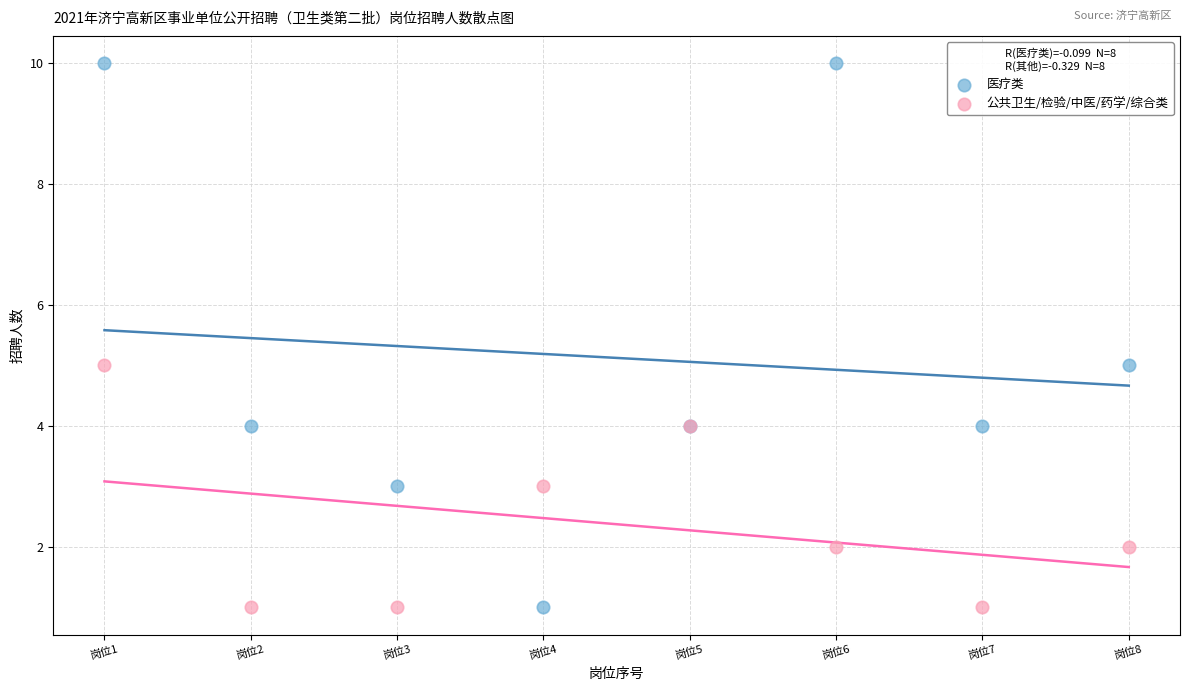

Which series contains the highest Y value?

医疗类